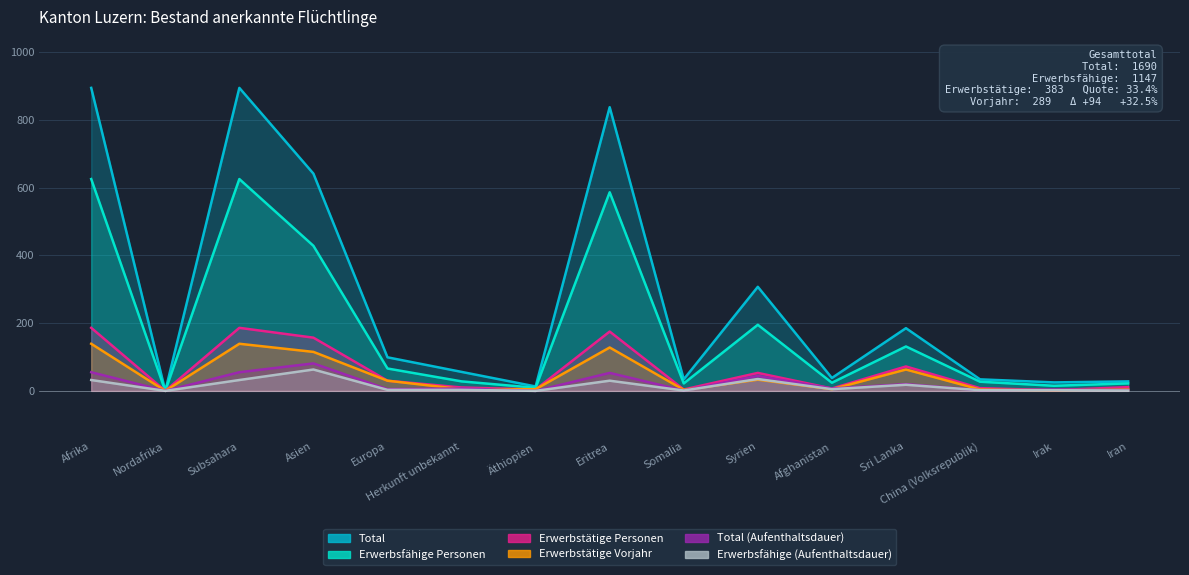

What is the difference between the Erwerbstätige Vorjahr values at China (Volksrepublik) and Subsahara?

135